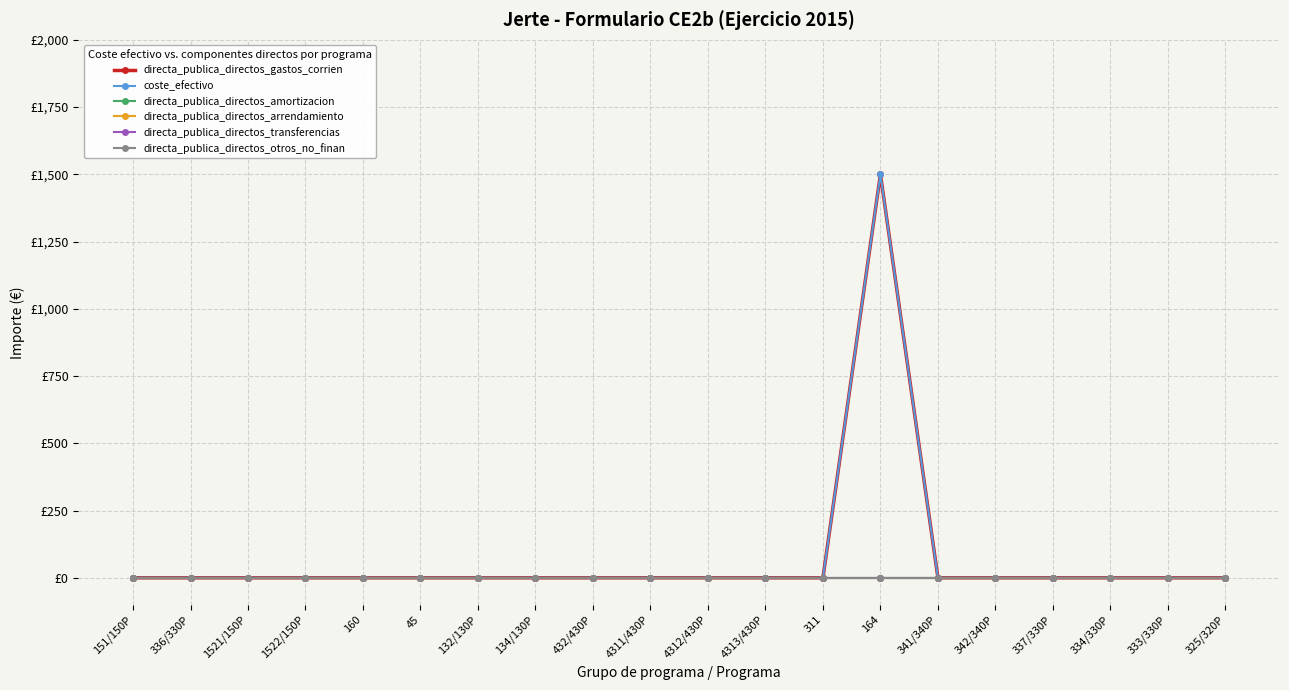

Does the chart have visible grid lines?

Yes